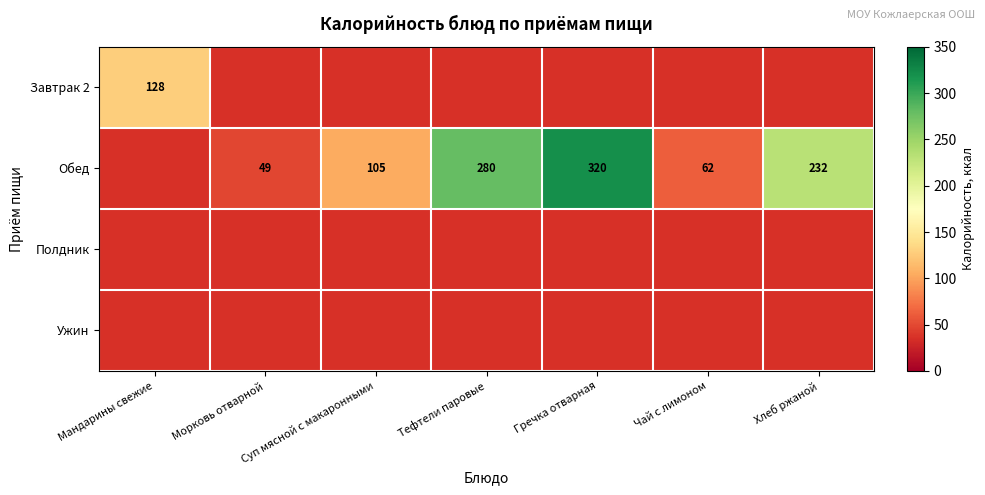

The value of Обед at Хлеб ржаной is 135. True or false?

False